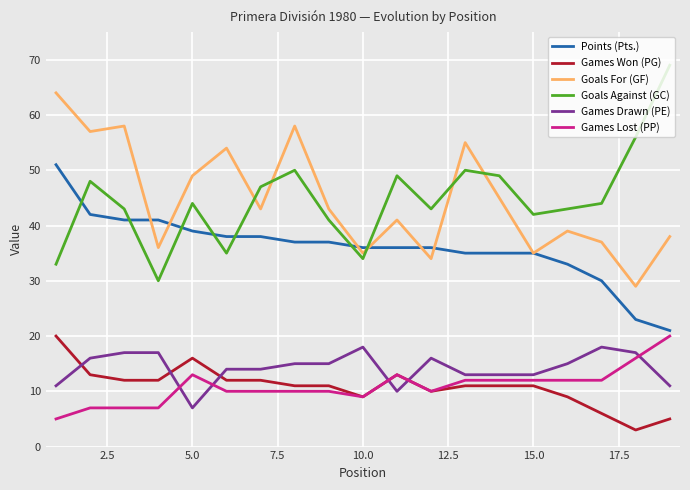

How many categories are shown in the chart?

19